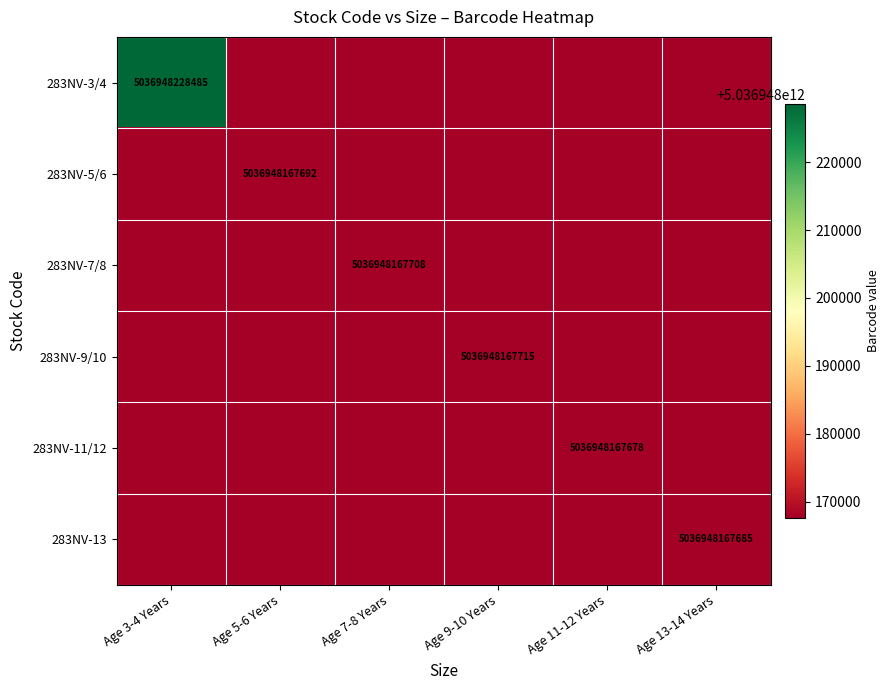

The 283NV-13 series shows 1279359438925 at Age 13-14 Years. True or false?

False